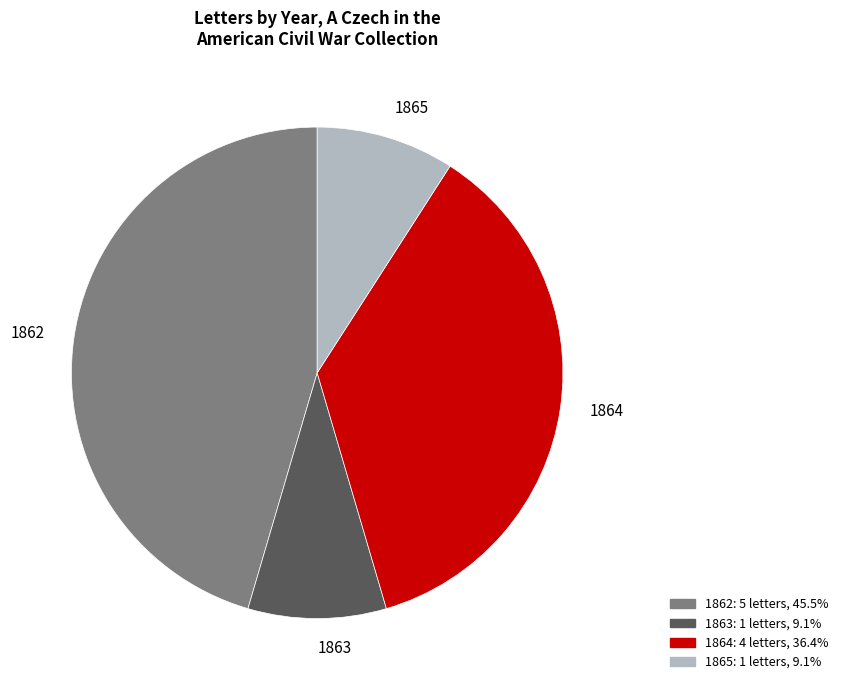

Approximately how many times larger is the value at 1863 compared to 1864?

0.3